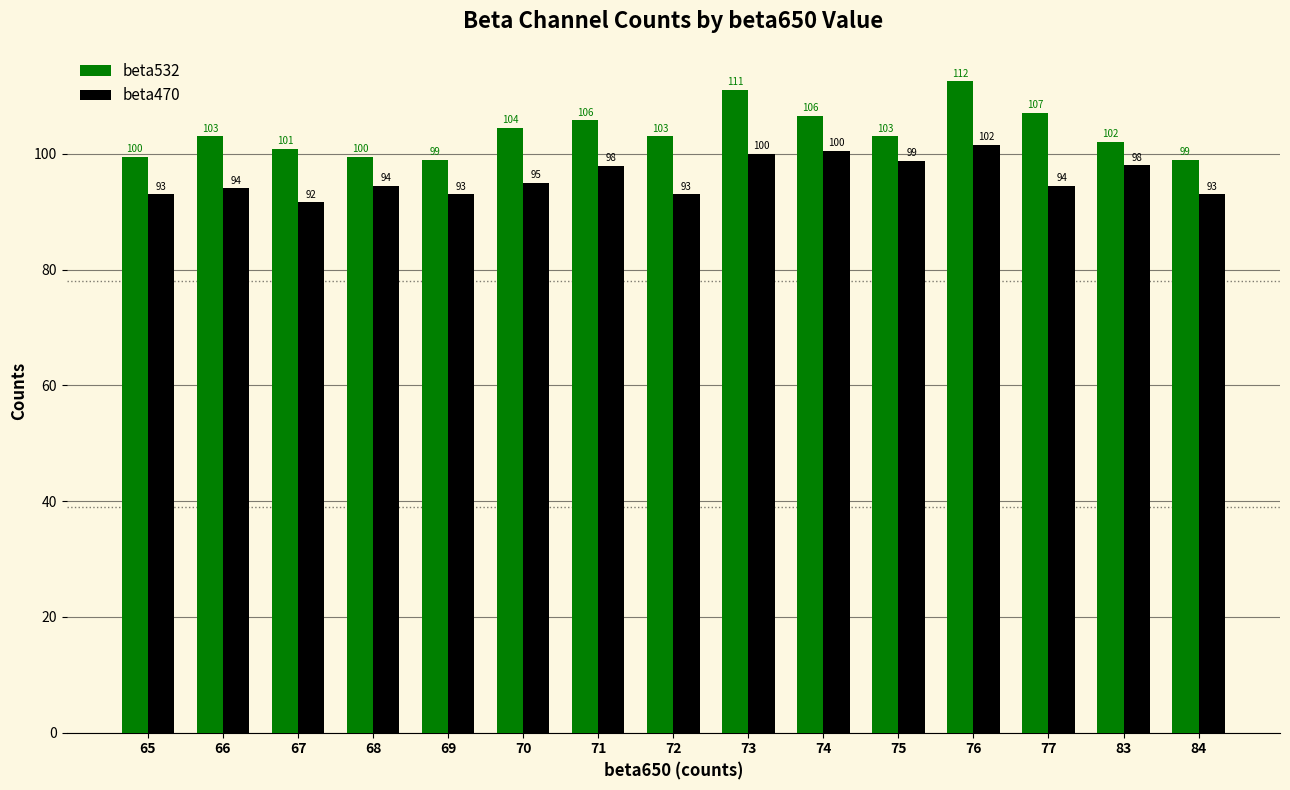

At 77, list the series in order from smallest to largest.

beta470, beta532